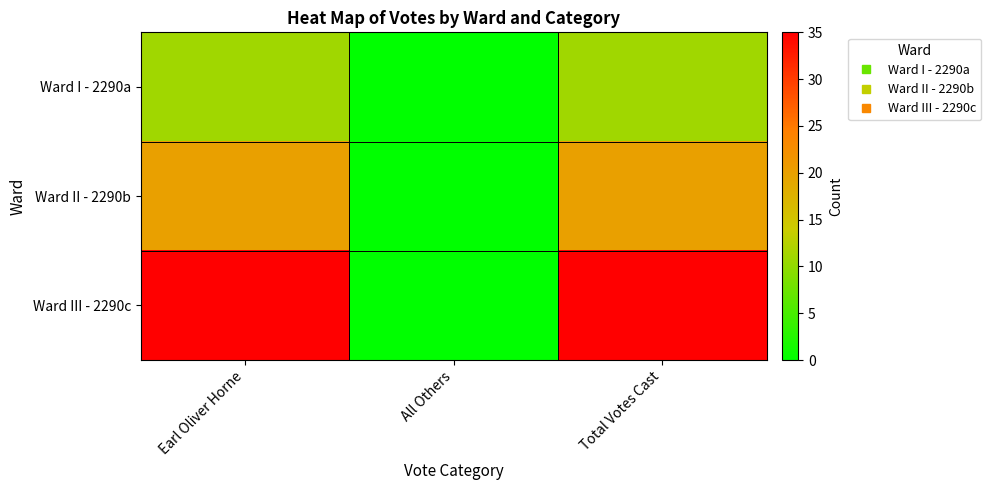

Reading right to left, extract all data points from this chart.

Ward I - 2290a: Total Votes Cast=11	All Others=0	Earl Oliver Horne=11
Ward II - 2290b: Total Votes Cast=20	All Others=0	Earl Oliver Horne=20
Ward III - 2290c: Total Votes Cast=35	All Others=0	Earl Oliver Horne=35